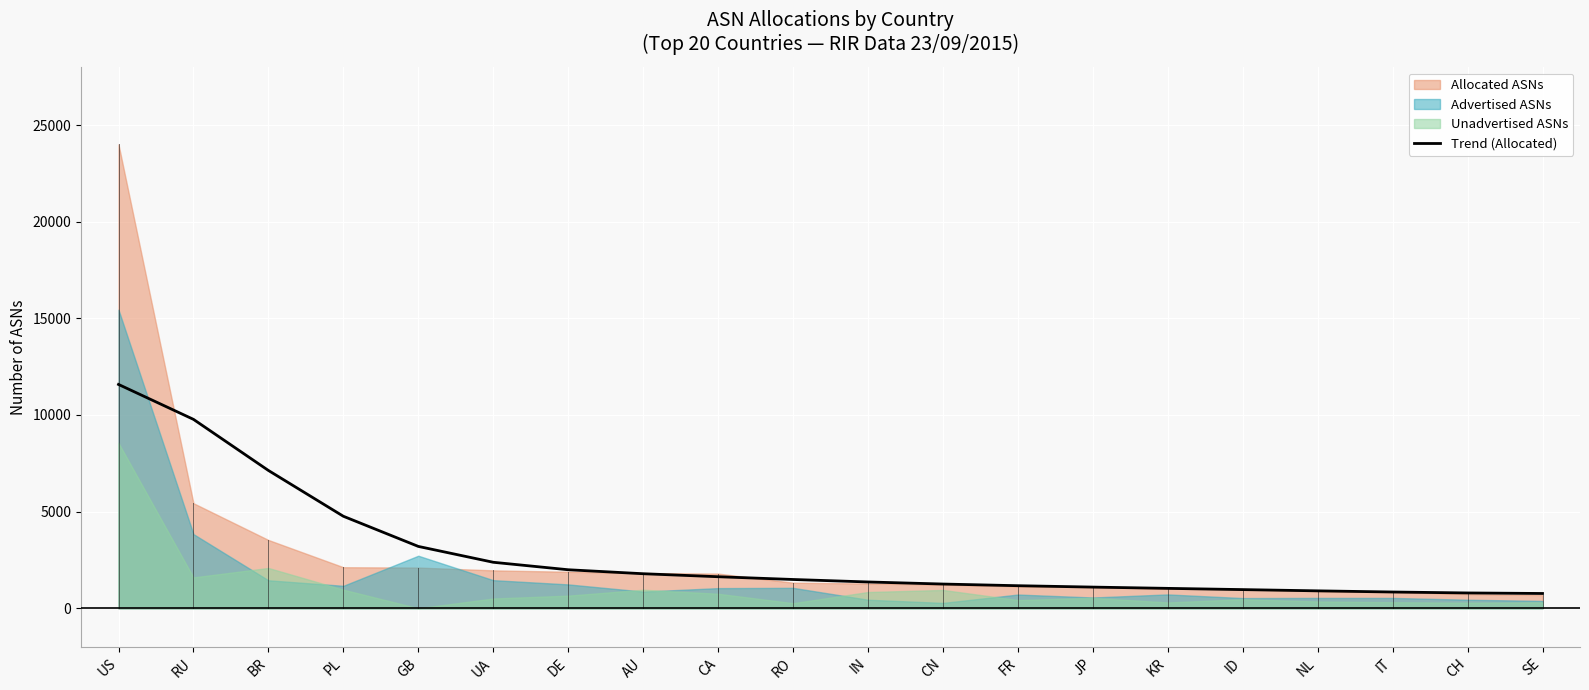

What is the approximate value at FR?

1168.0